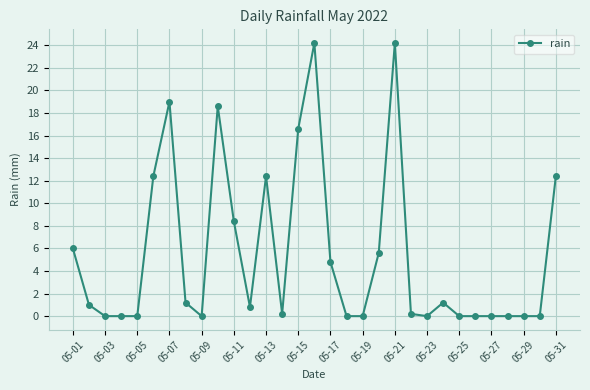

How many series are shown in this chart?

1